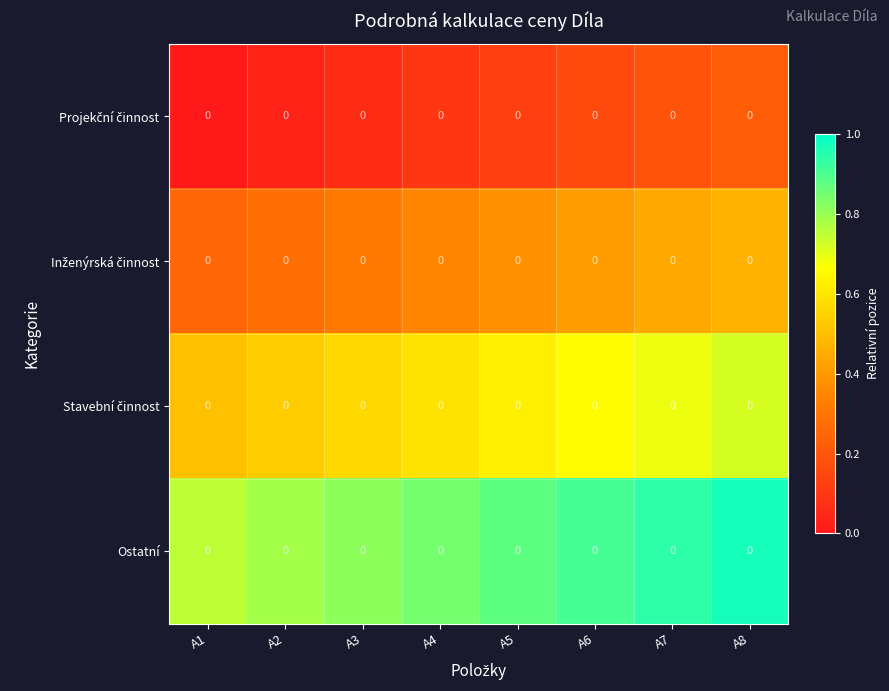

What is the total value across all series at A4?

1.9